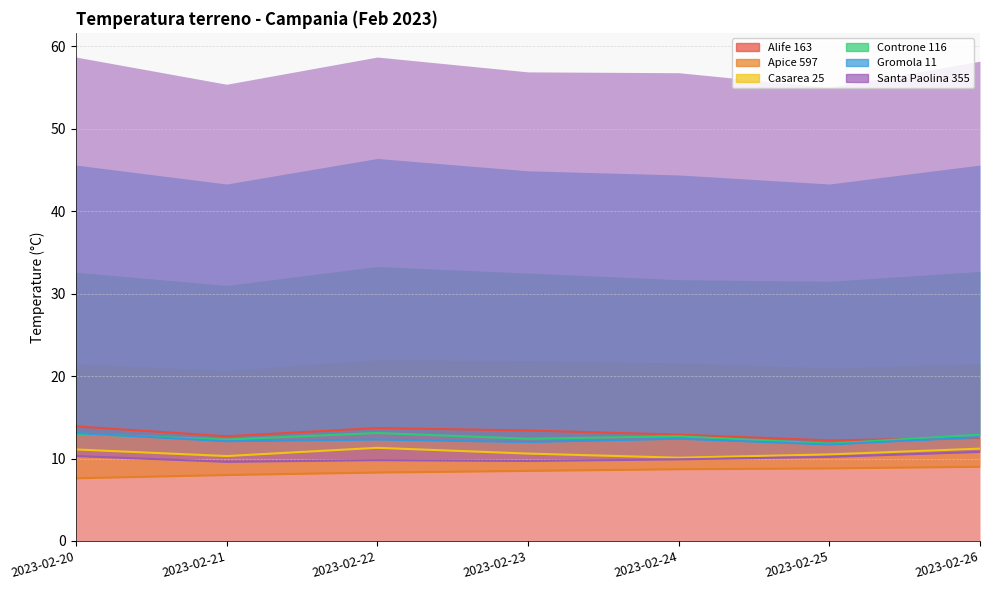

Where is the first local maximum for Casarea 25?

2023-02-22